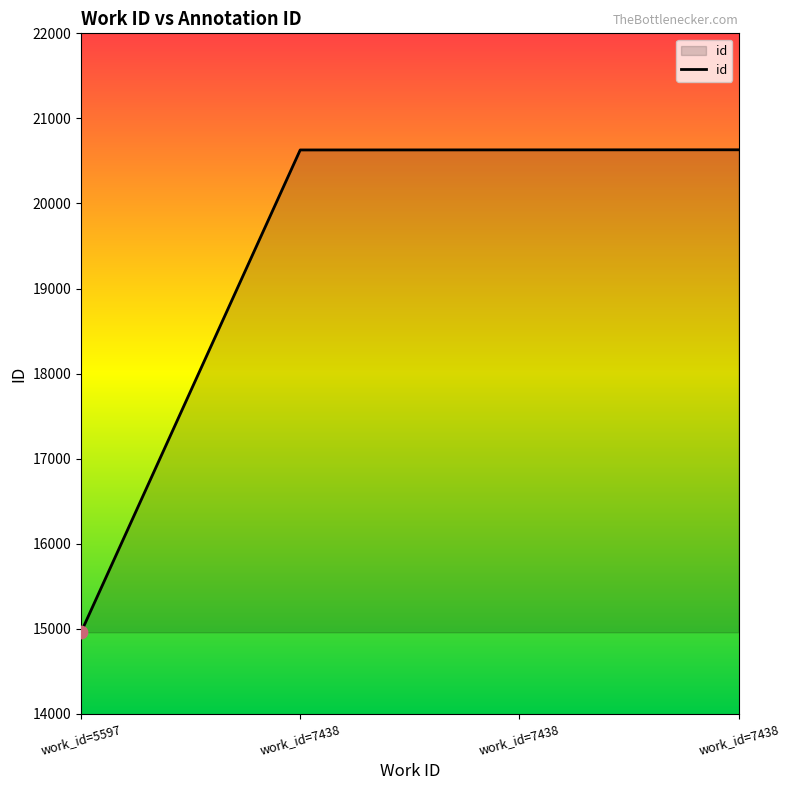

Is this an area chart (filled region under the line)?

Yes